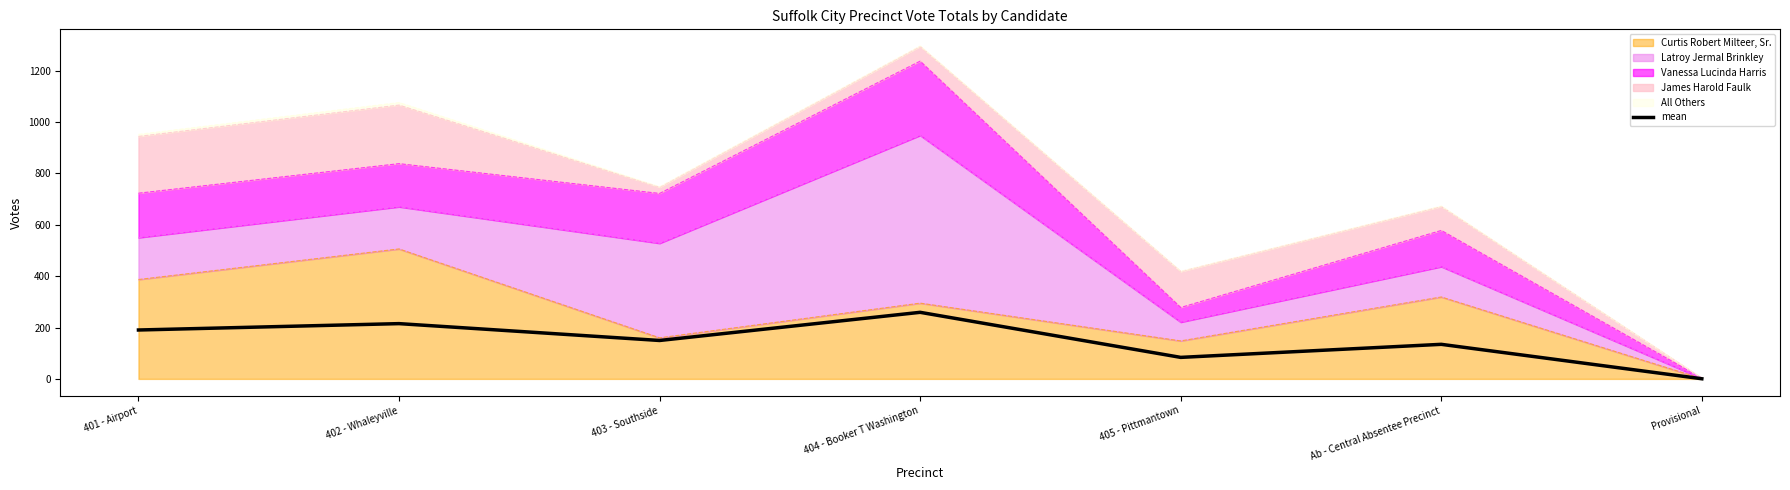

What is the sum of the values at 402 - Whaleyville and 404 - Booker T Washington?

474.4